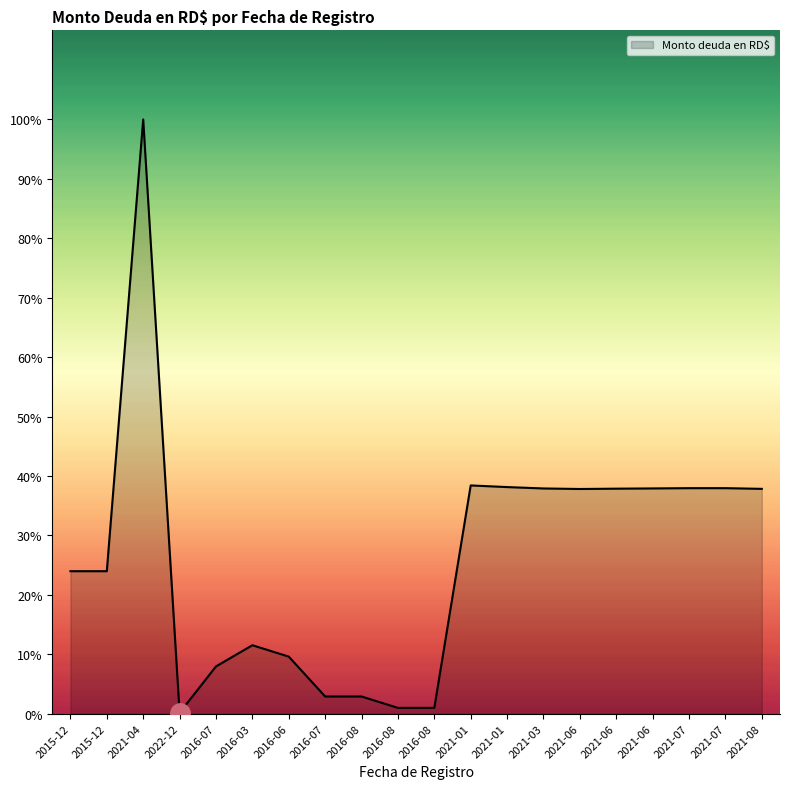

What is the label of the 11th point from the right?

2016-08